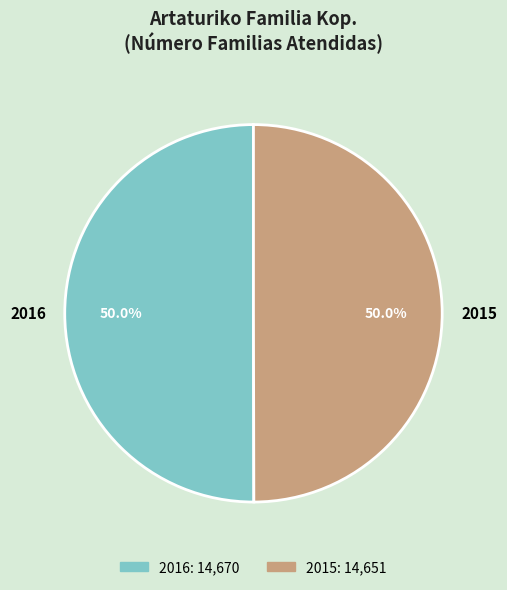

Approximately how many times larger is the value at 2016 compared to 2015?

1.0